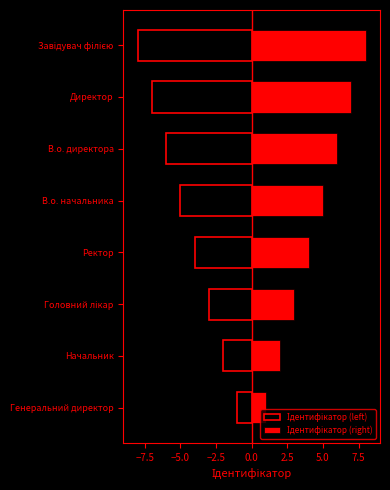

Which series has the widest spread of values?

Ідентифікатор (left)